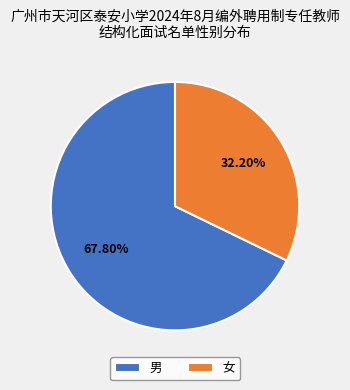

What percentage do 男 and 女 together represent?

100.0%